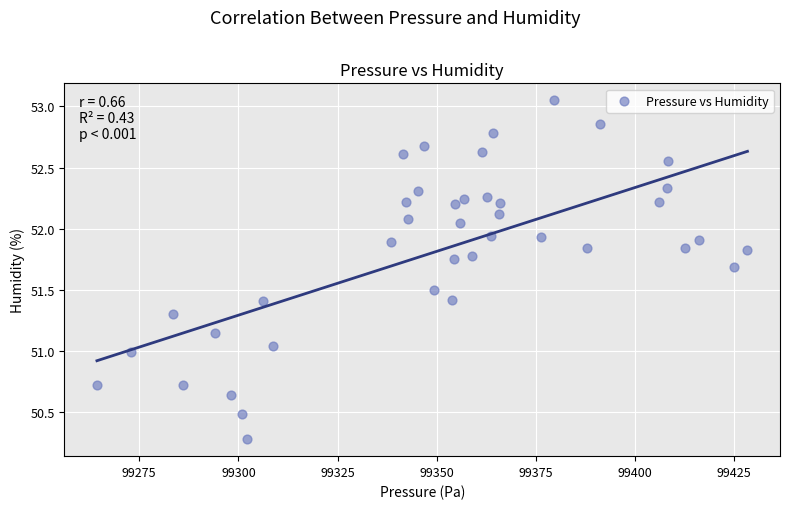

What is the range of X values (max minus min)?

164.0